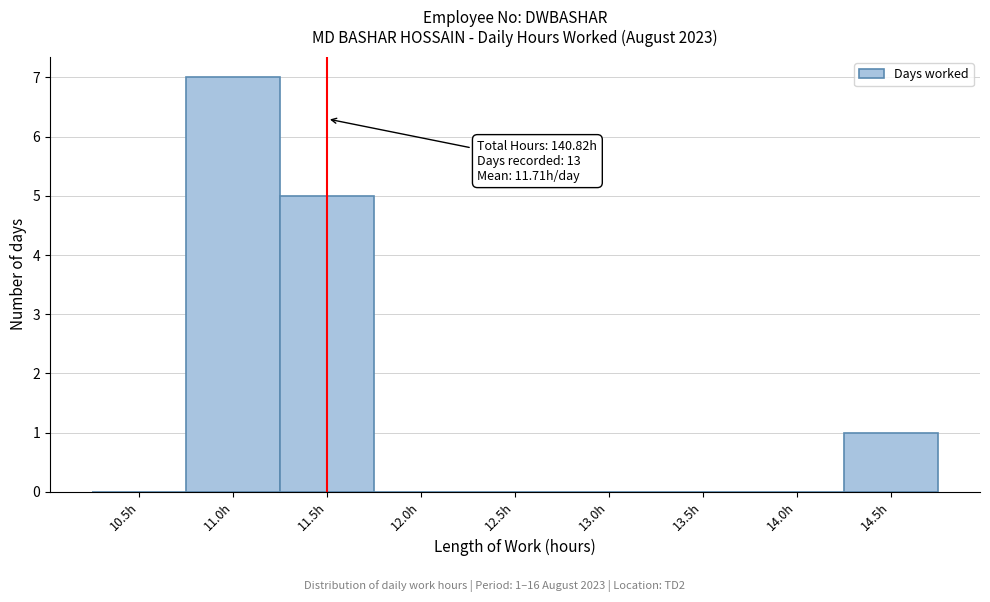

Reading left to right, what are all the values shown in this chart?

10.5h=0	11.0h=7	11.5h=5	12.0h=0	12.5h=0	13.0h=0	13.5h=0	14.0h=0	14.5h=1